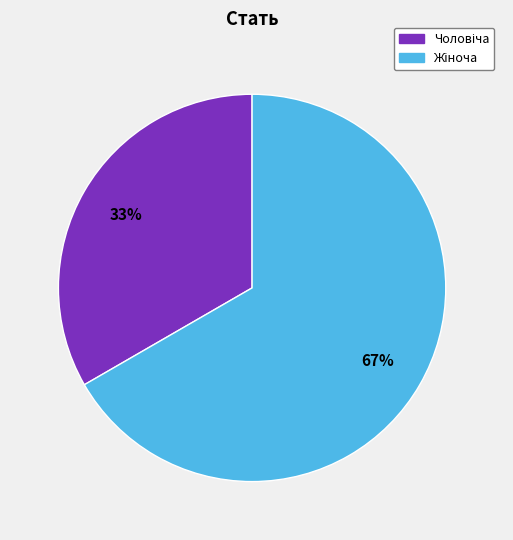

Is there a majority slice in this chart?

Yes